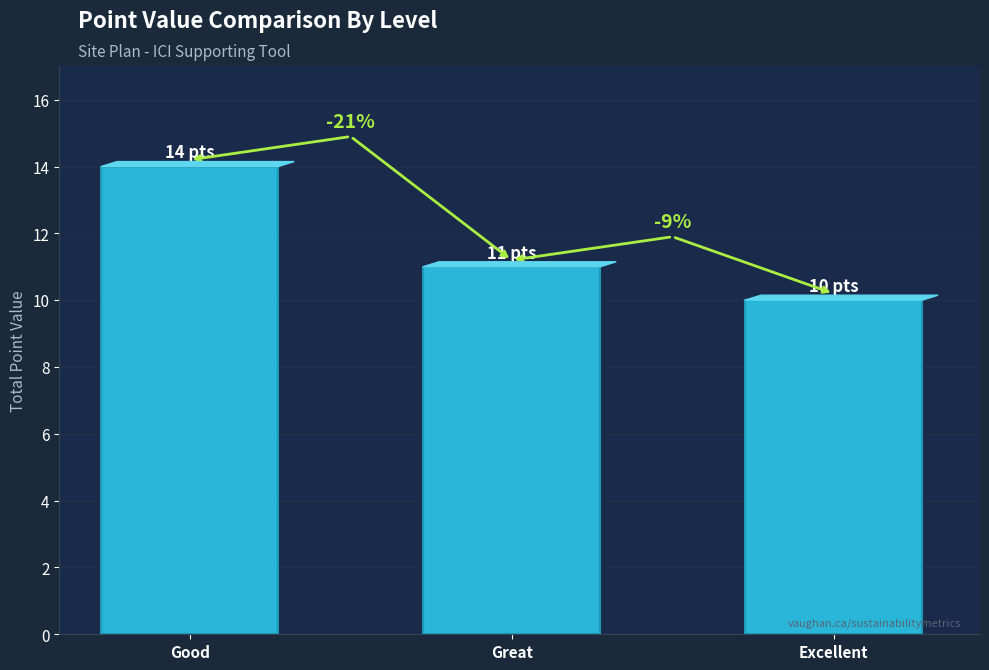

What is the sum of all values?

35